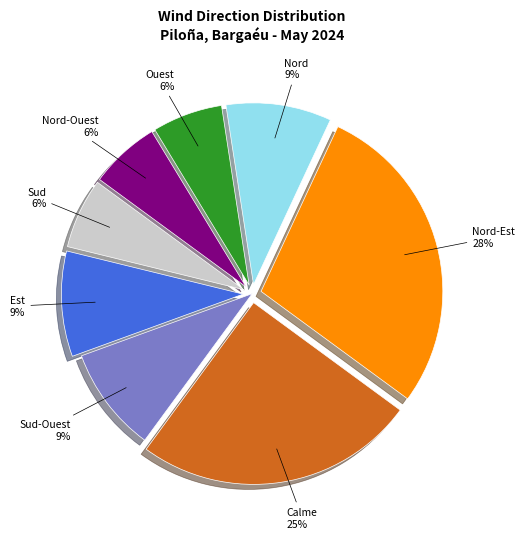

To the nearest percent, what is the average slice percentage?

12%